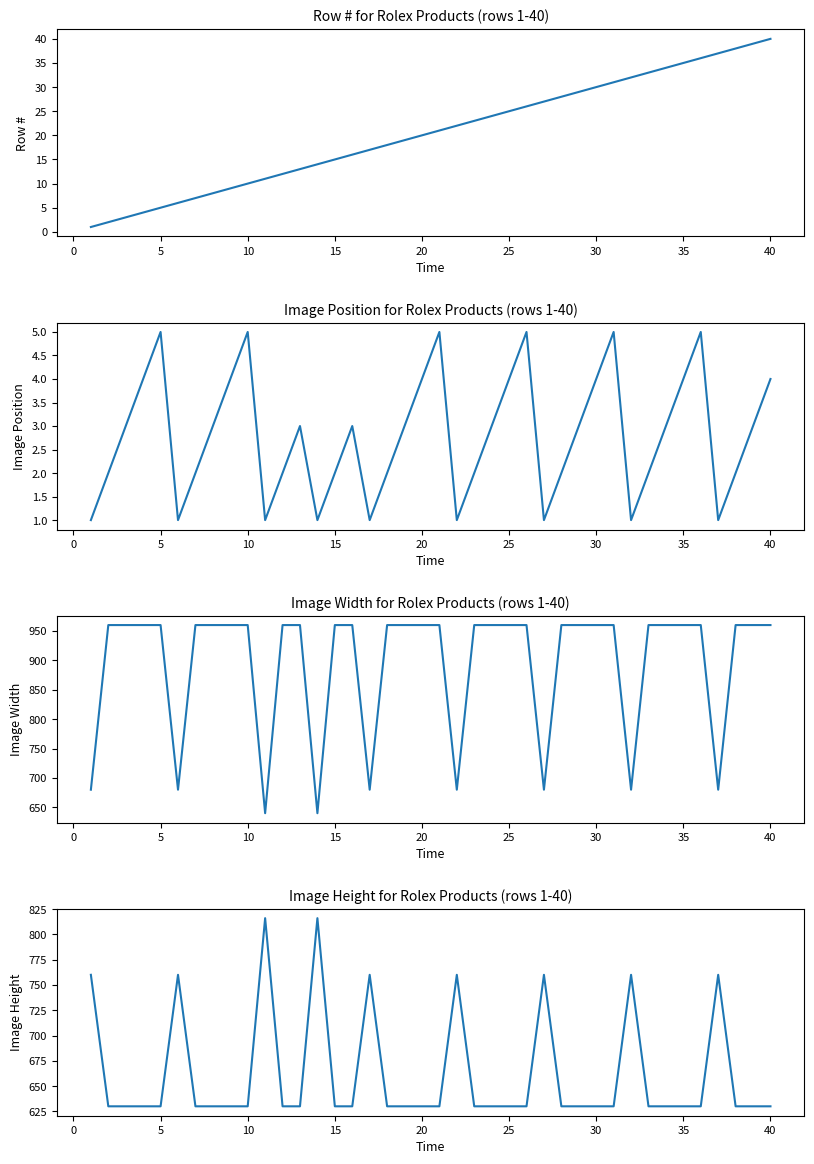

What are all the series names shown in the legend?

Row #, Image Position, Image Width, Image Height